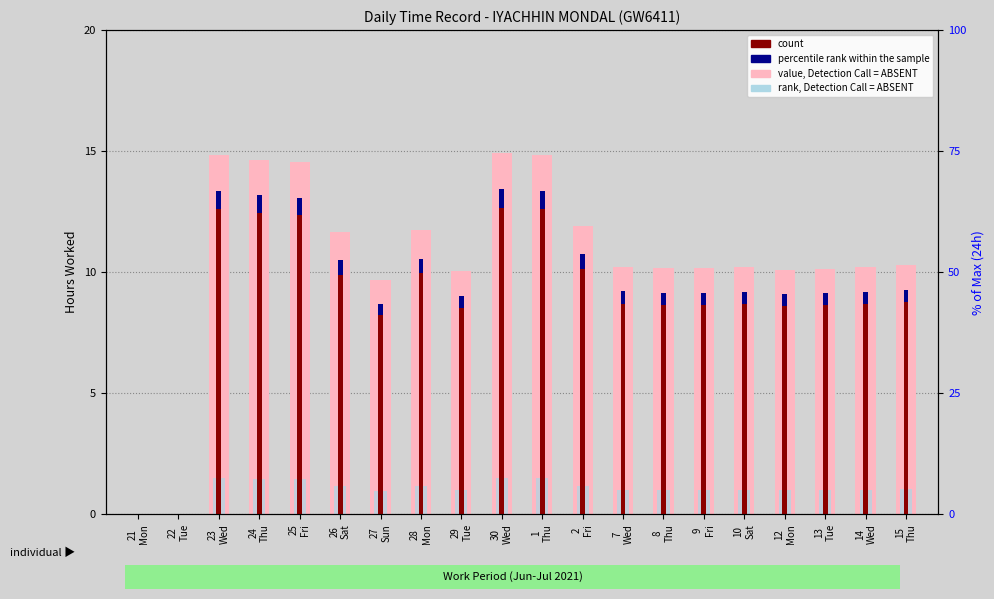

What is the sum of all rank, Detection Call = ABSENT values?

210.4